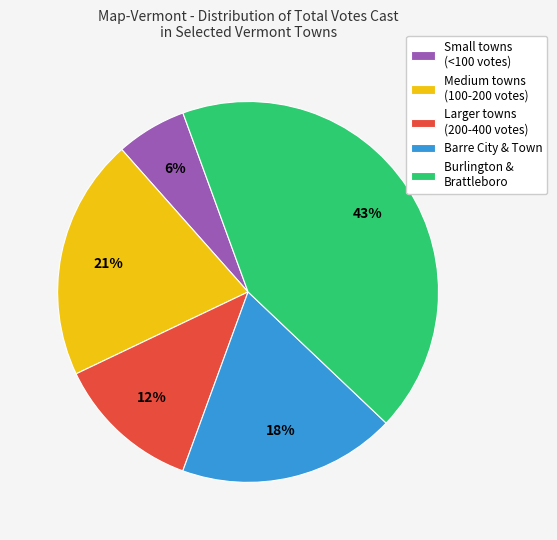

Rank the categories by value from lowest to highest.

Small towns (<100 votes), Larger towns (200-400 votes), Barre City & Town, Medium towns (100-200 votes), Burlington & Brattleboro